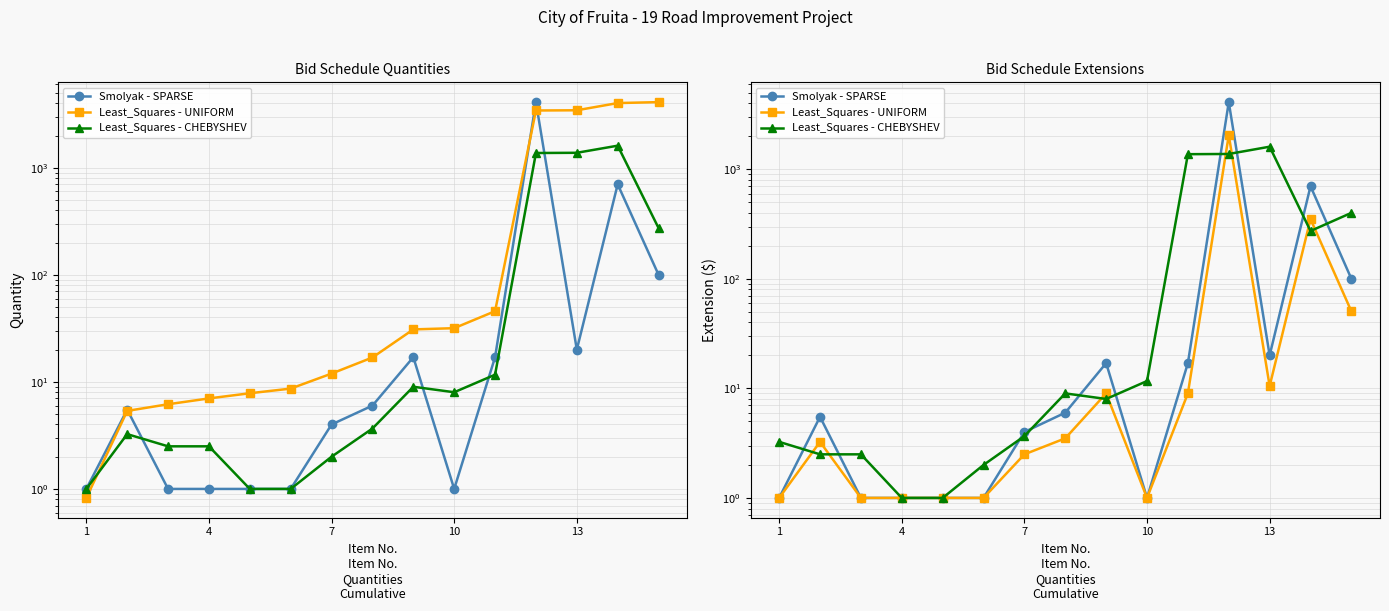

At which category does the chart reach its minimum across all series?

1